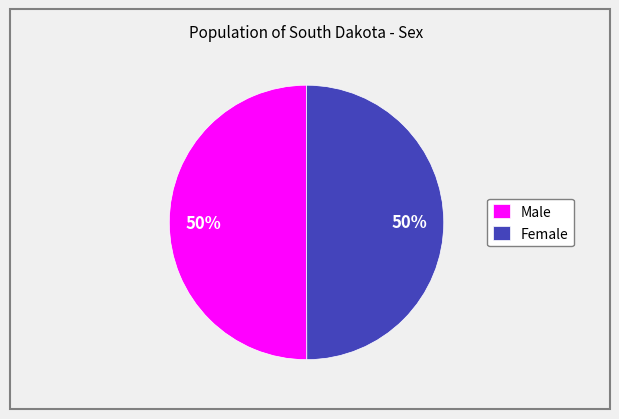

To the nearest percent, what portion does Female represent?

50%